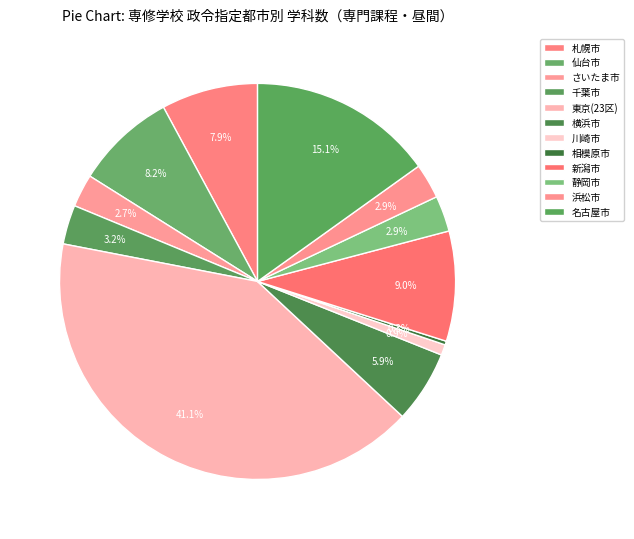

To the nearest percent, what percentage of the pie is 静岡市?

3%